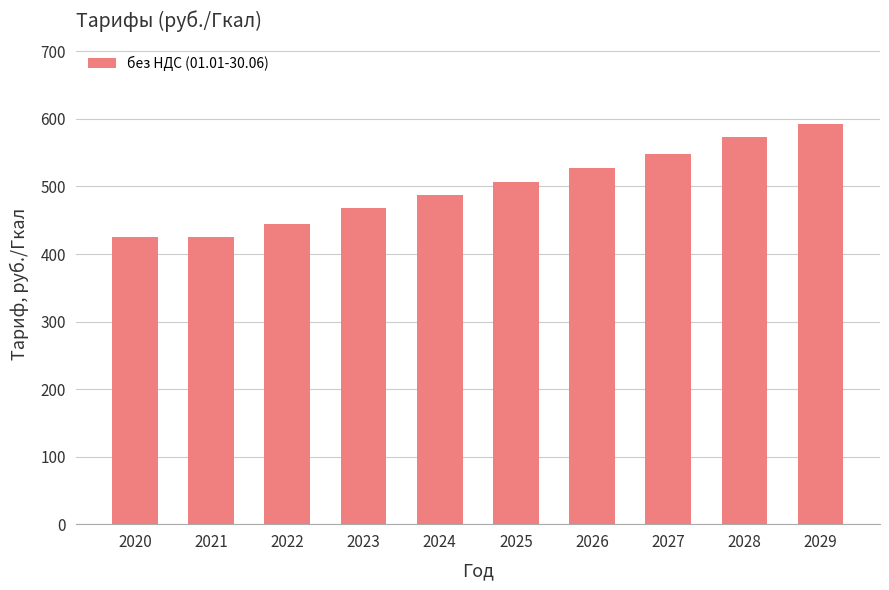

Count the number of categories in the chart.

10